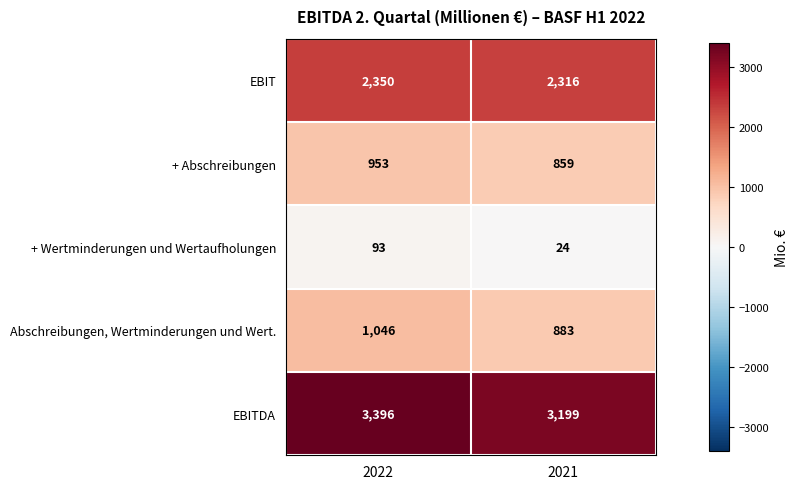

True or false: Abschreibungen, Wertminderungen und Wert. has a value of 883 at 2021.

True